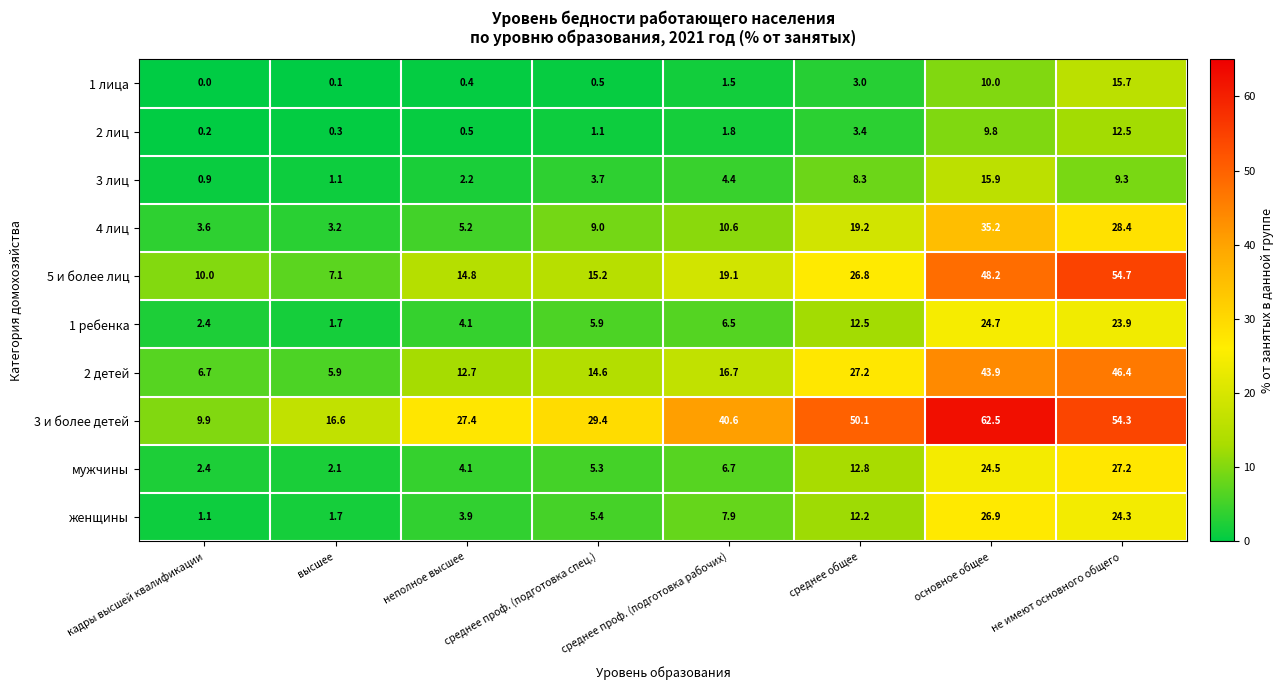

What is the spread (max minus min) of values at основное общее?

52.7